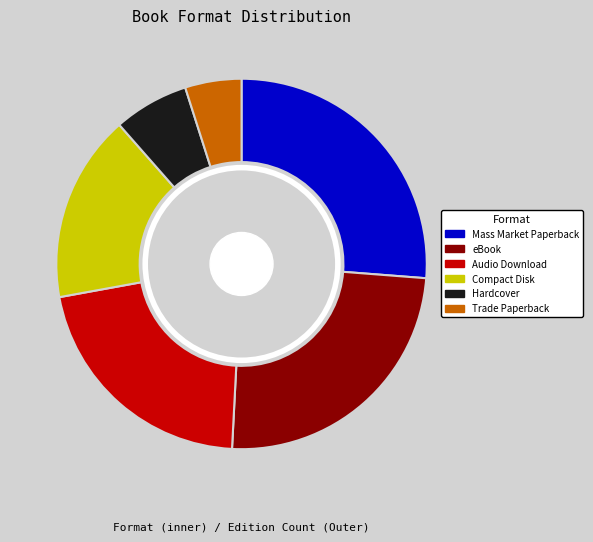

To the nearest percent, what is the difference between the Trade Paperback and Mass Market Paperback slice percentages?

21%